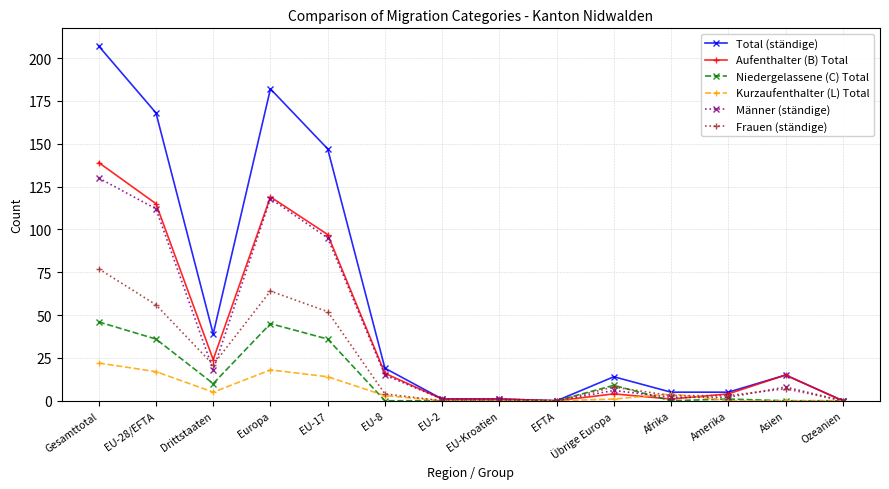

Is the value of Männer (ständige) at Ozeanien greater than the value of Aufenthalter (B) Total at Asien?

No